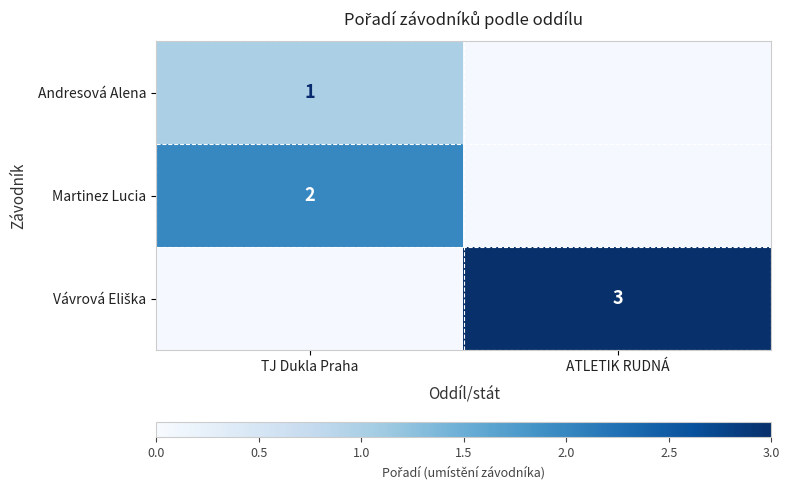

True or false: Martinez Lucia has a value of 2 at TJ Dukla Praha.

True